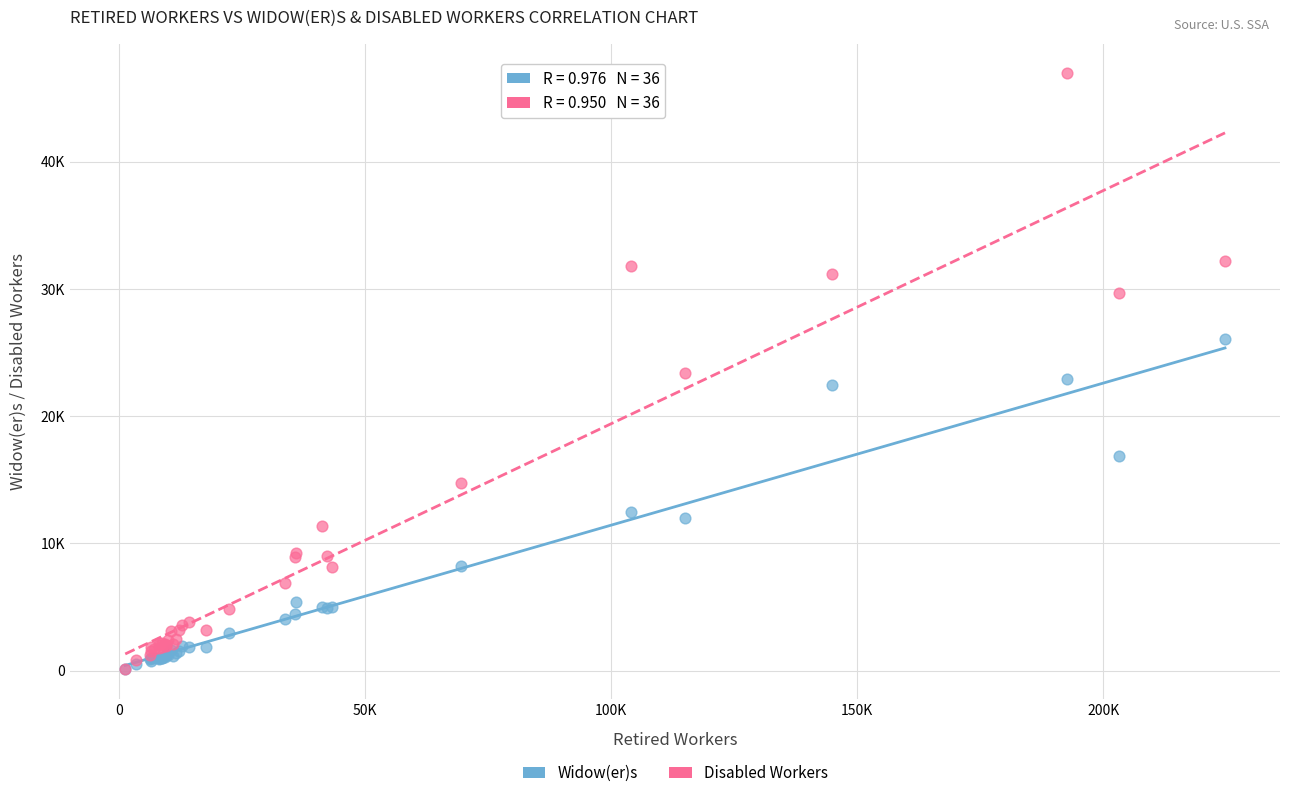

What are all the series names shown in the legend?

Widow(er)s, Disabled Workers